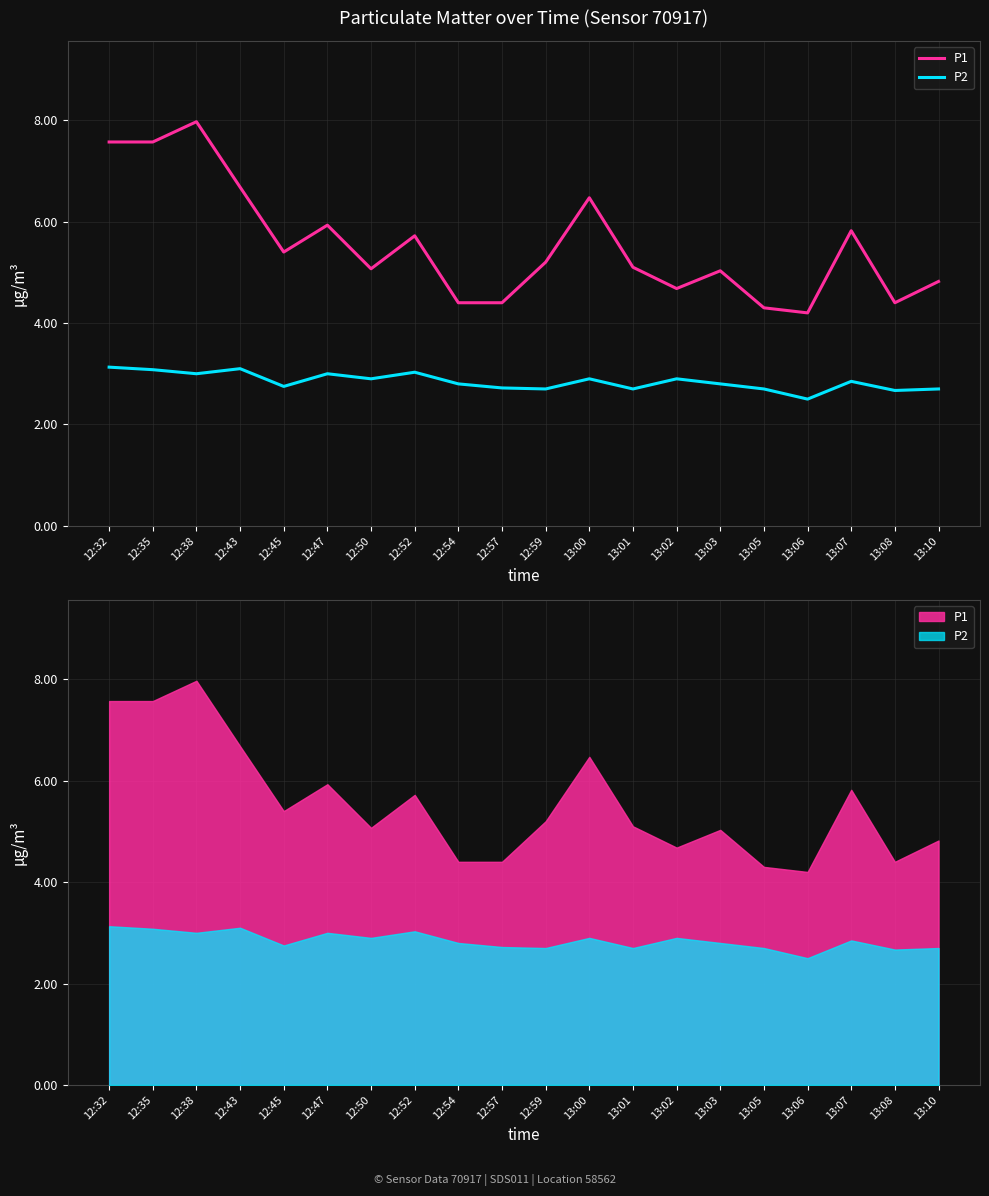

At which category is the sum across all series the highest?

12:38